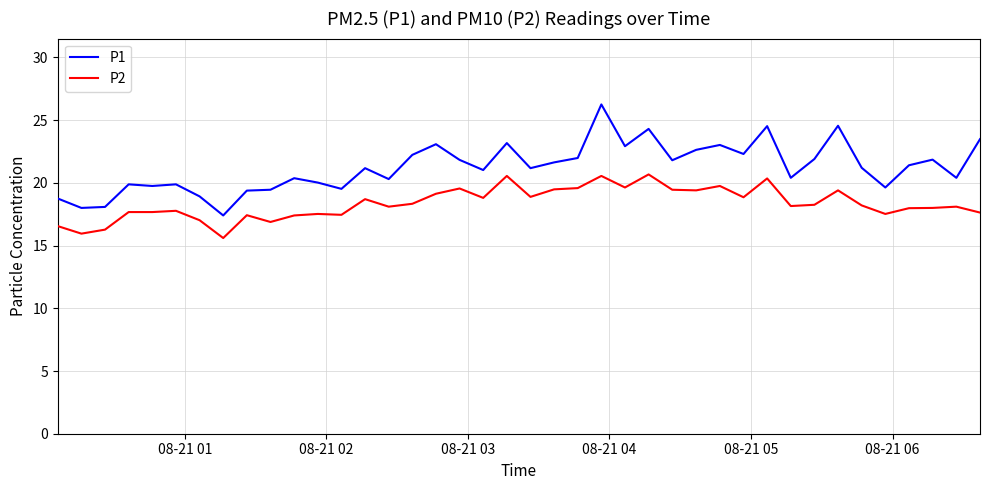

What is the minimum value for P2?

15.6